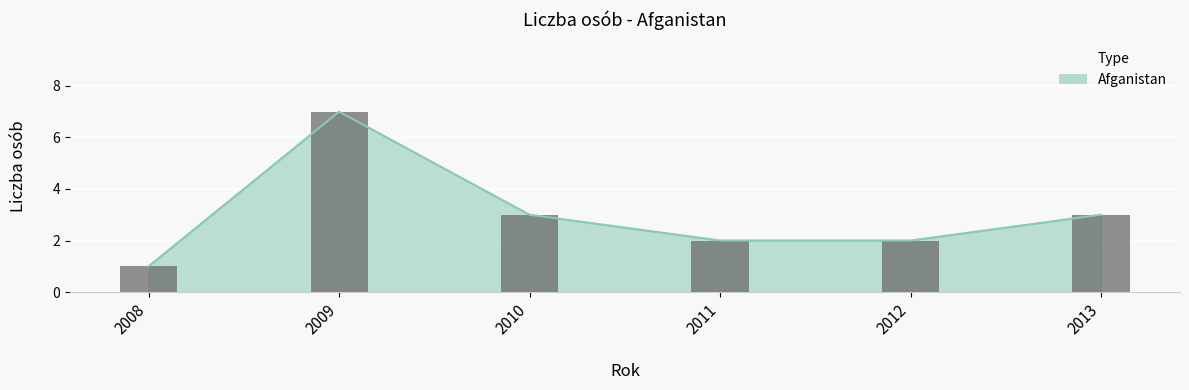

What is the difference between the second highest and minimum values?

2